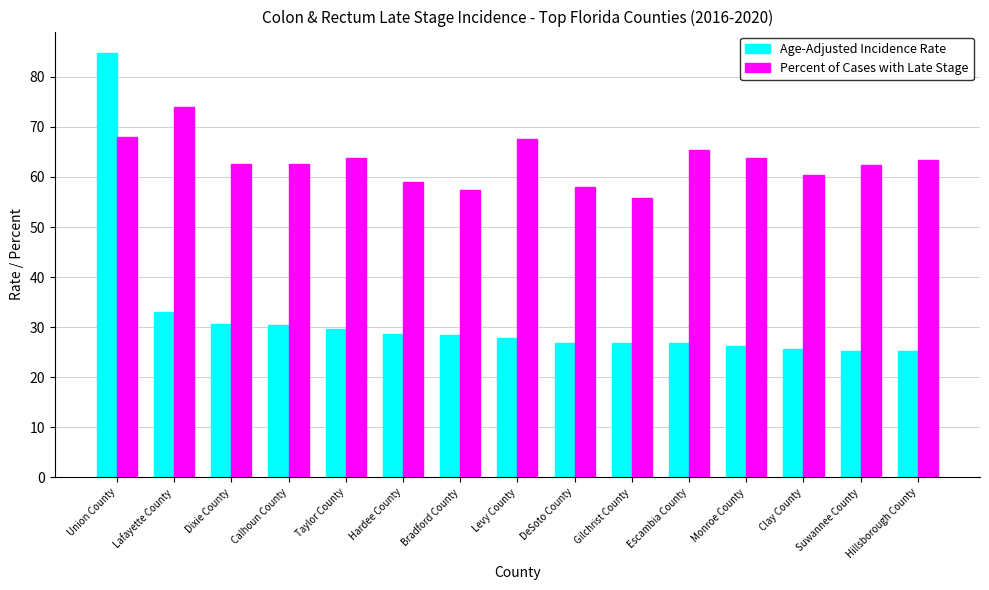

Does the chart contain any negative values?

No